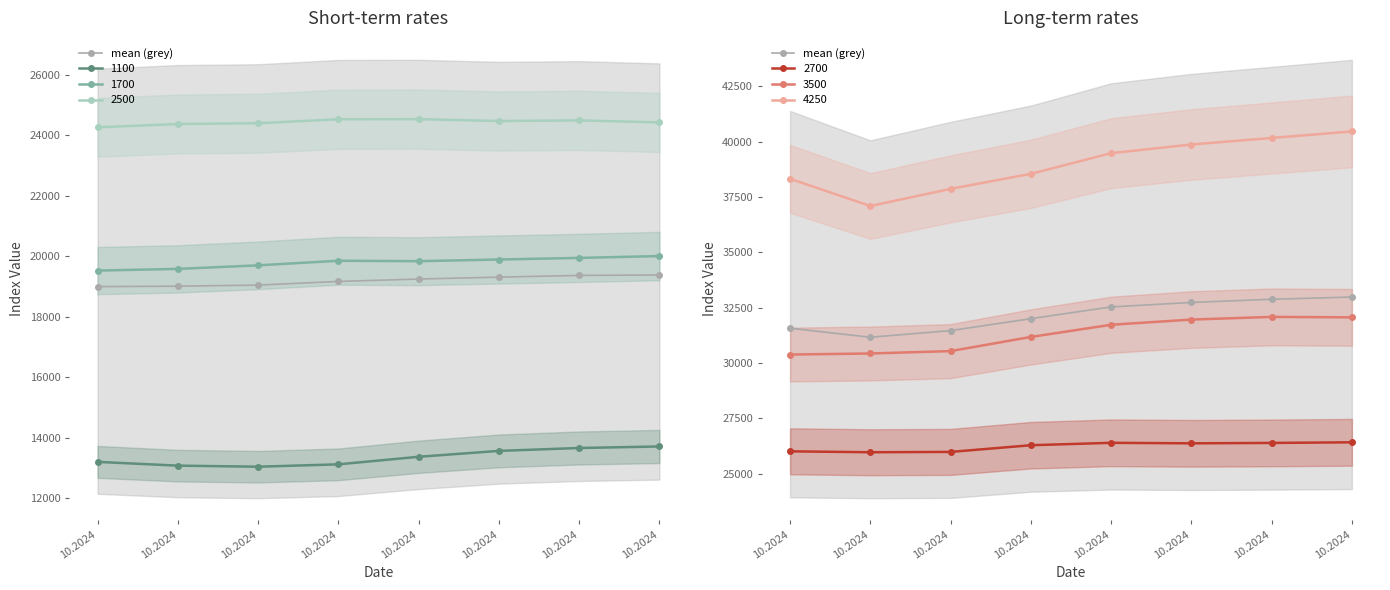

List the labels in order of value, largest first.

10.2024, 10.2024, 10.2024, 10.2024, 10.2024, 10.2024, 10.2024, 10.2024